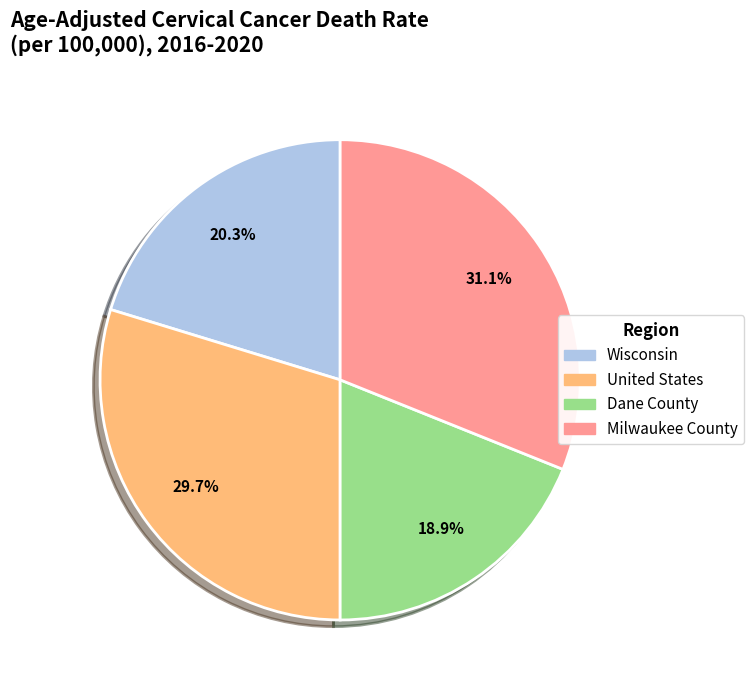

To the nearest percent, what is the combined percentage of United States and Milwaukee County?

61%